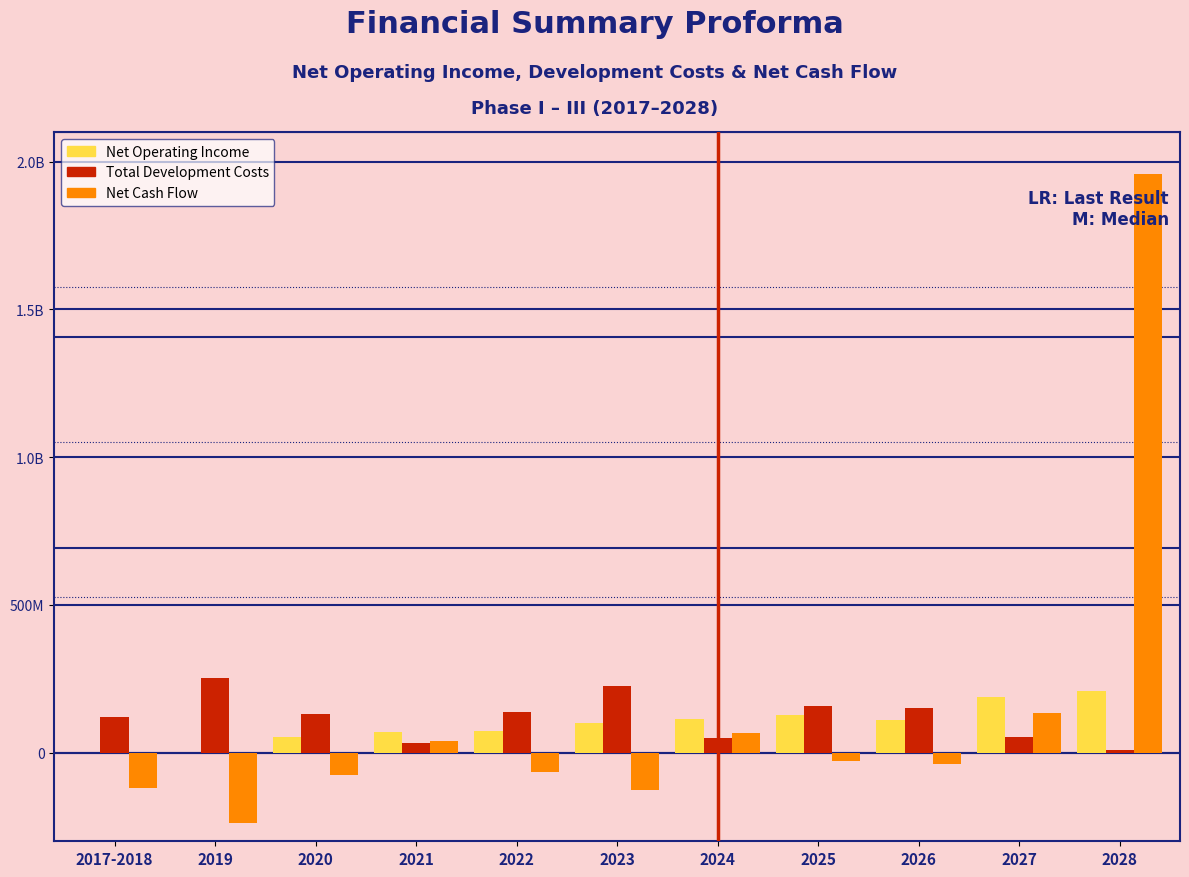

Does the chart contain stacked bars?

No